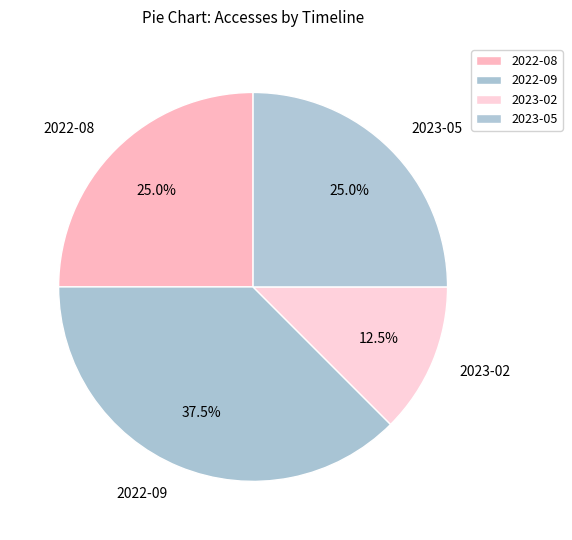

To the nearest percent, what is the difference between the largest and smallest slice percentages?

25%